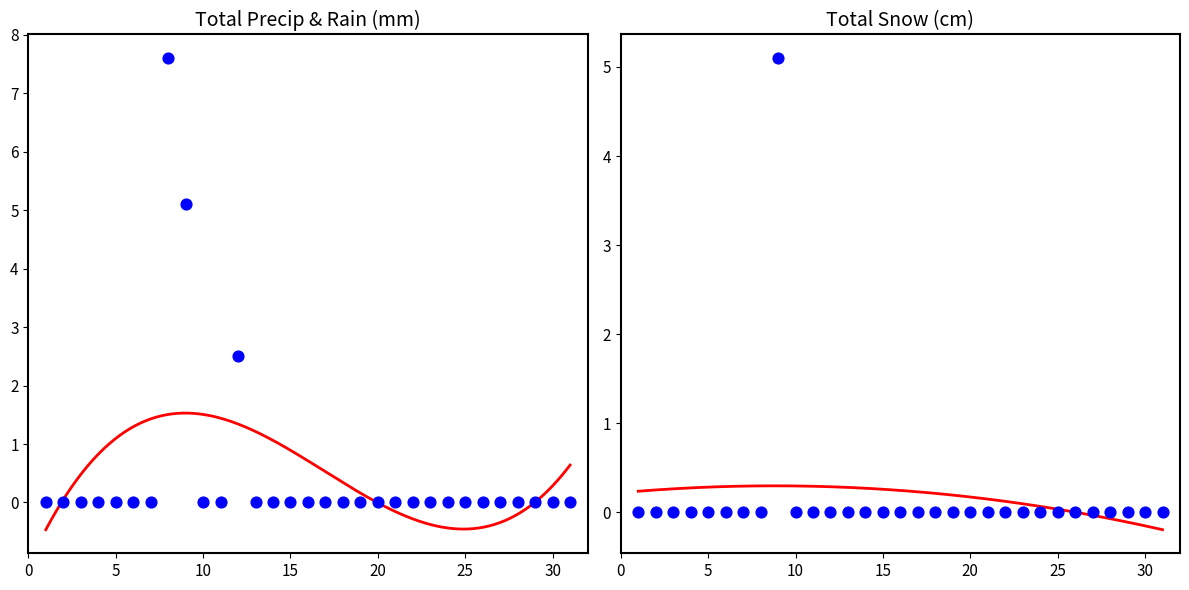

At which category is the sum across all series the highest?

9